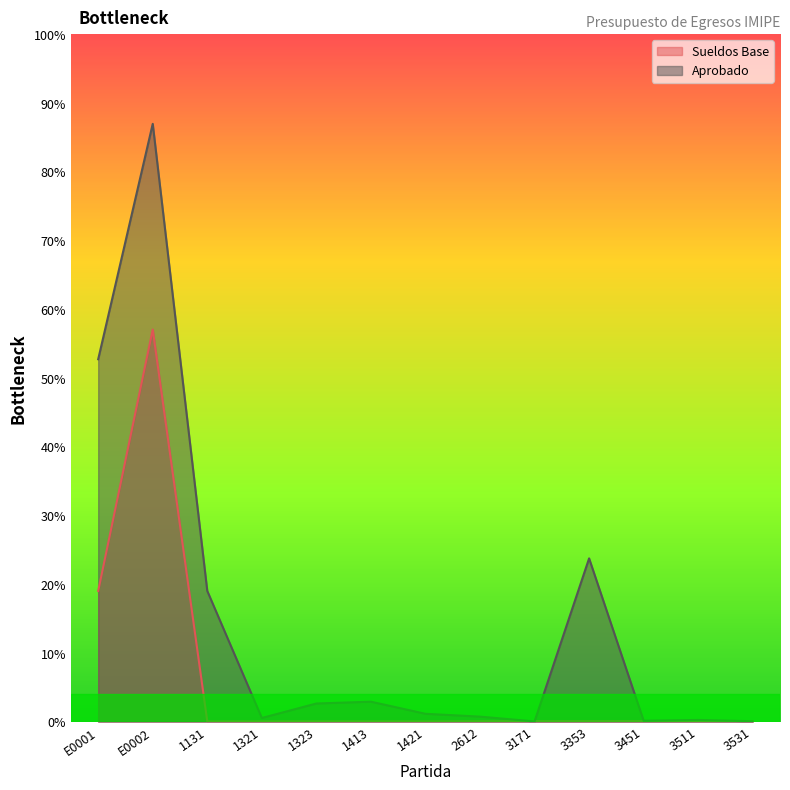

At which category is the sum across all series the highest?

E0002